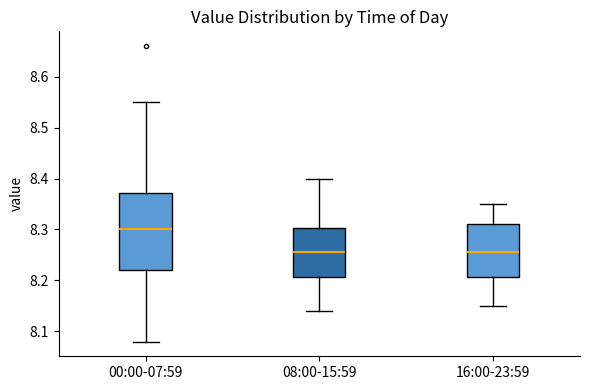

Where does the median line of the box for 08:00-15:59 sit on the y-axis? The values are not printed on the chart, so give them approximately, as read against the axis.

8.26